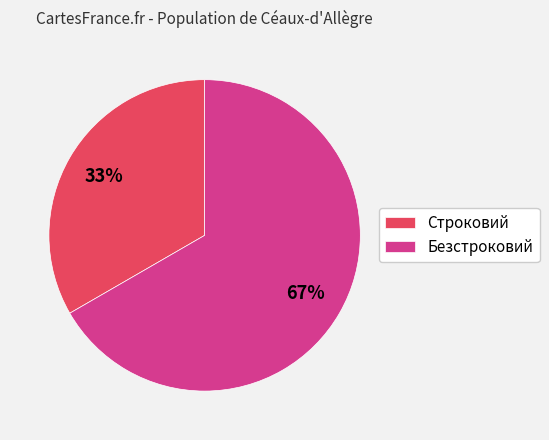

To the nearest percent, what is the average slice percentage?

50%